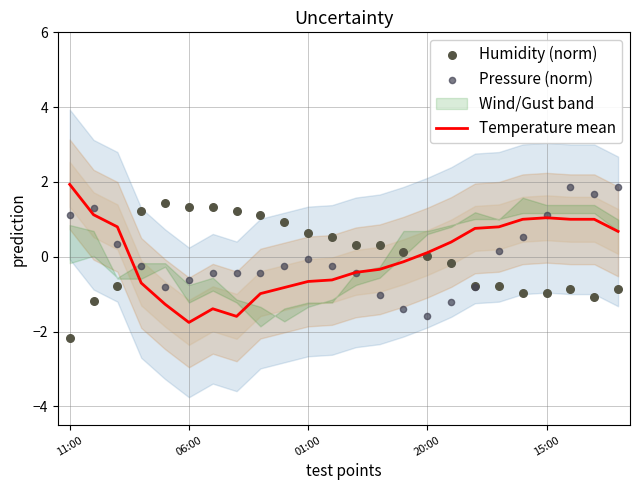

What is the lowest value of the Temperature mean series?

-1.8